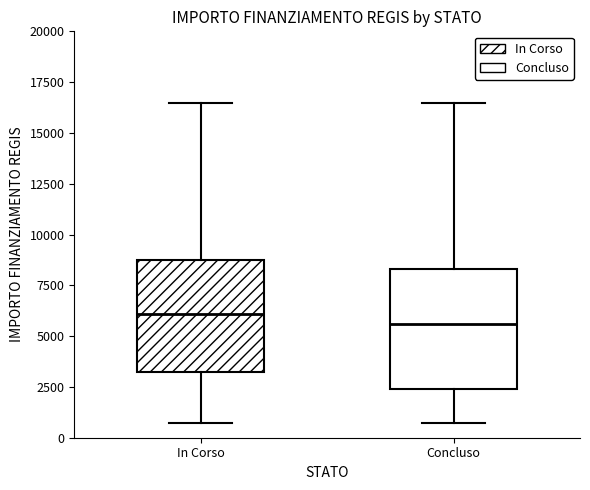

Where does the upper whisker of the box for In Corso end on the y-axis? The values are not printed on the chart, so give them approximately, as read against the axis.

16500